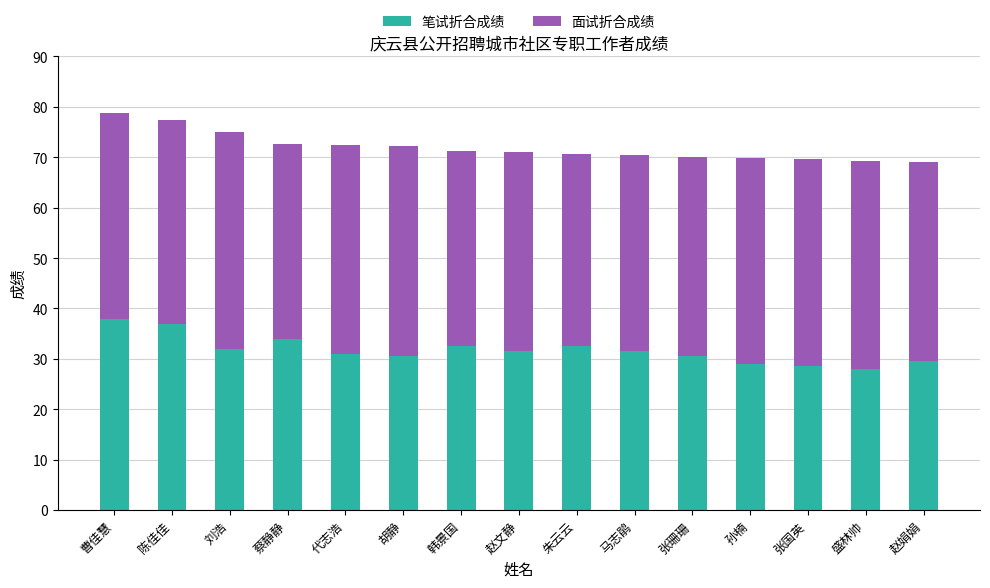

What is the difference between the maximum and minimum values in the 笔试折合成绩 series?

10.0